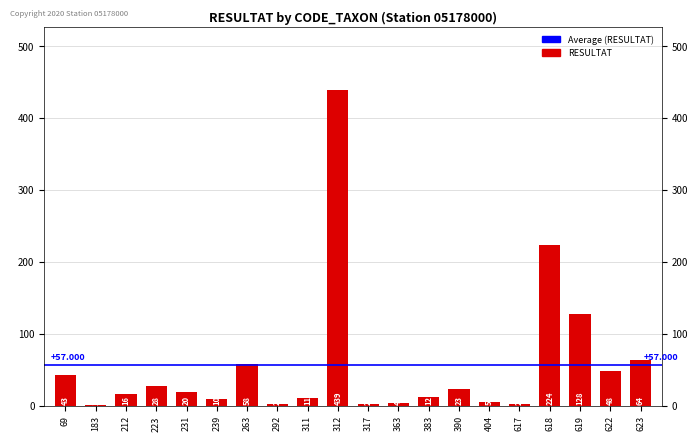

Are the bars horizontal?

No